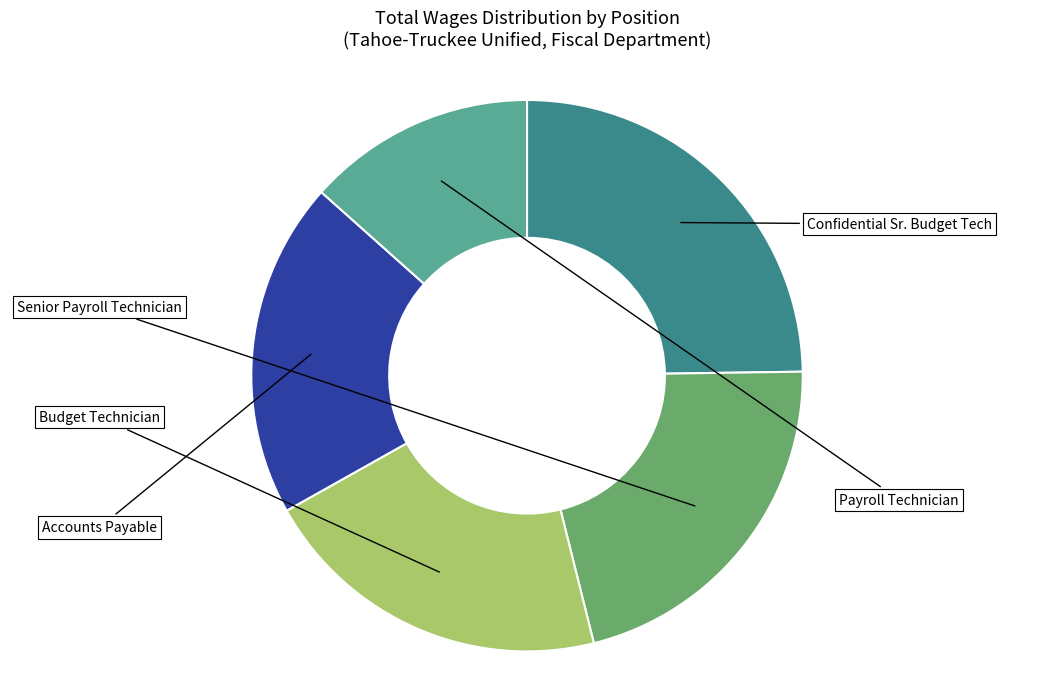

Which slice is the smallest?

Payroll Technician